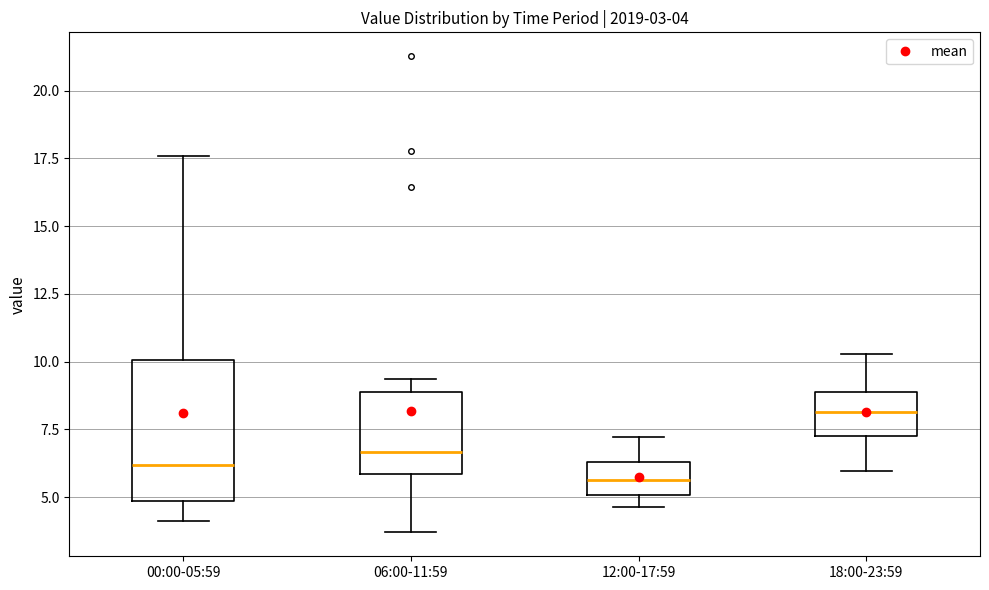

Comparing the boxes themselves (not the whiskers), which one is the tallest?

00:00-05:59